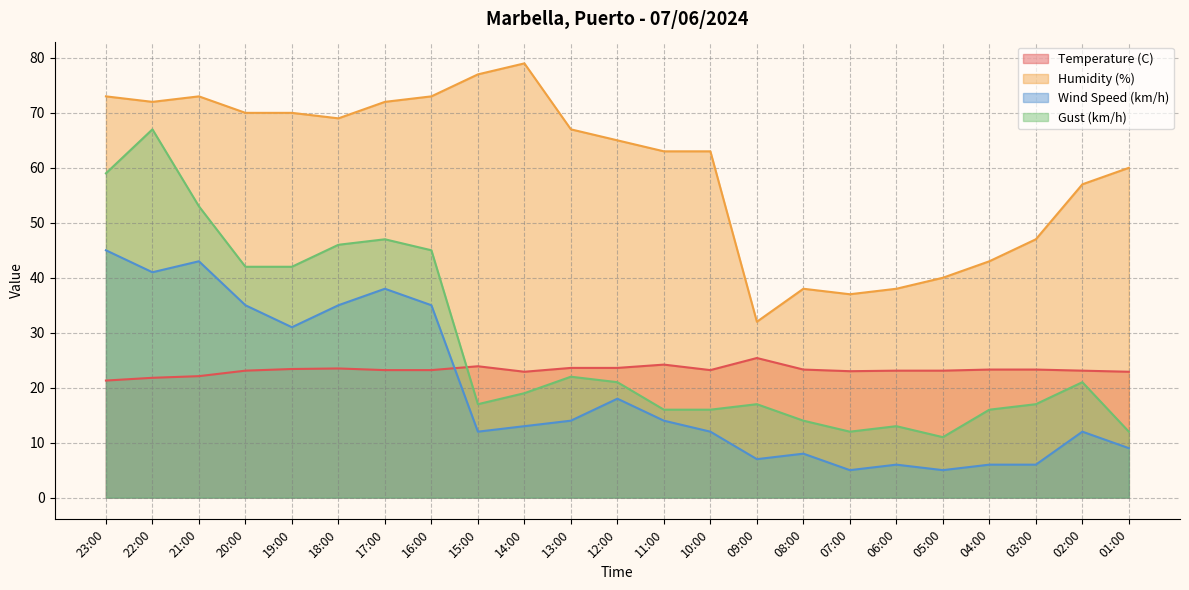

Does the chart display data point markers on the line(s)?

No